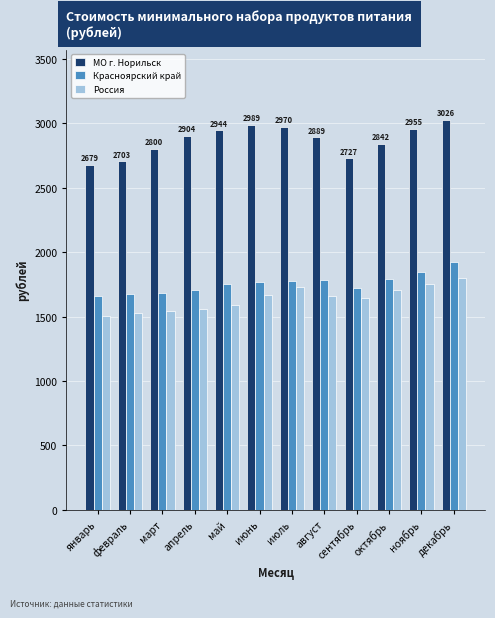

What value does the МО г. Норильск series have at декабрь?

3026.4